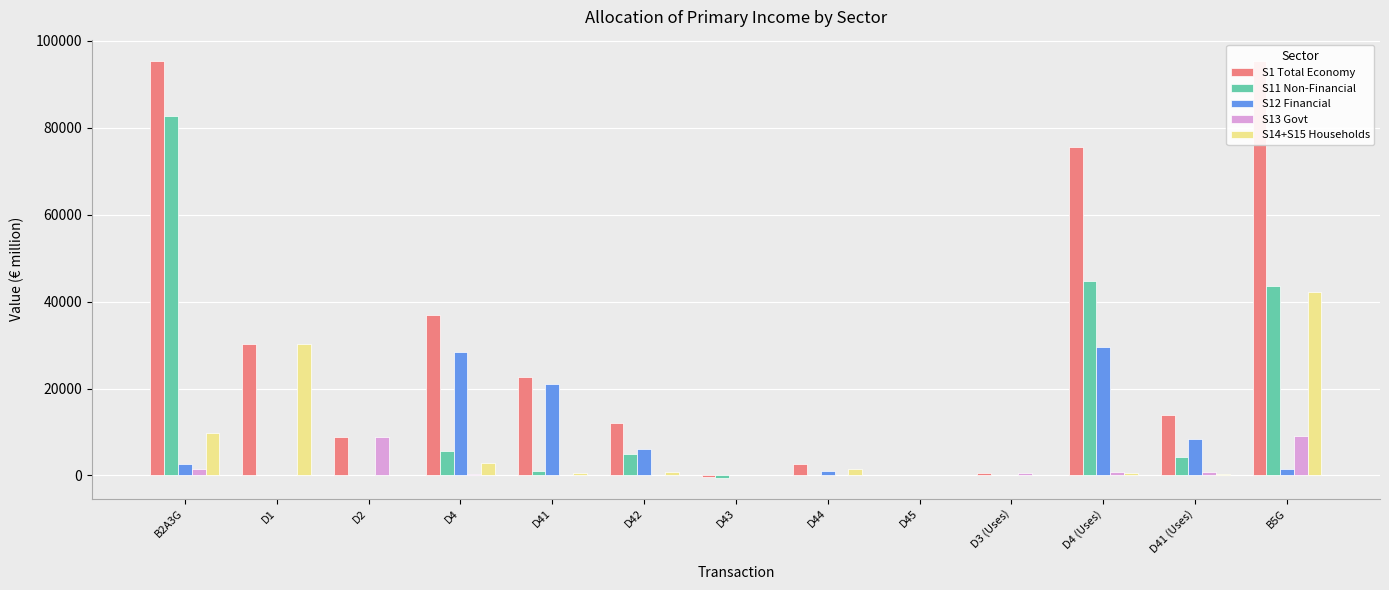

What is the label of the 1st bar from the left?

B2A3G